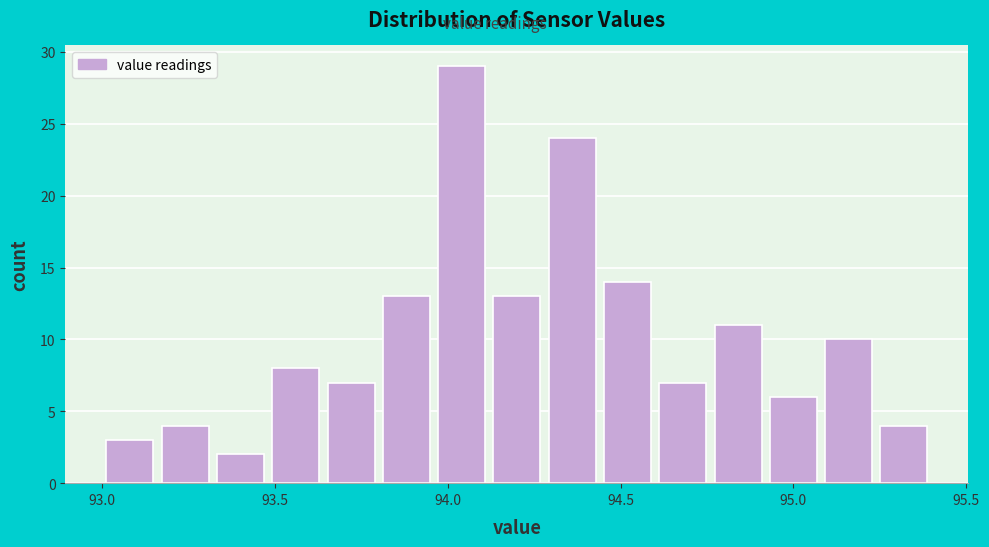

Around what value on the x-axis is the tallest bar? Give the approximate position of its centre, as read against the axis.

94.05